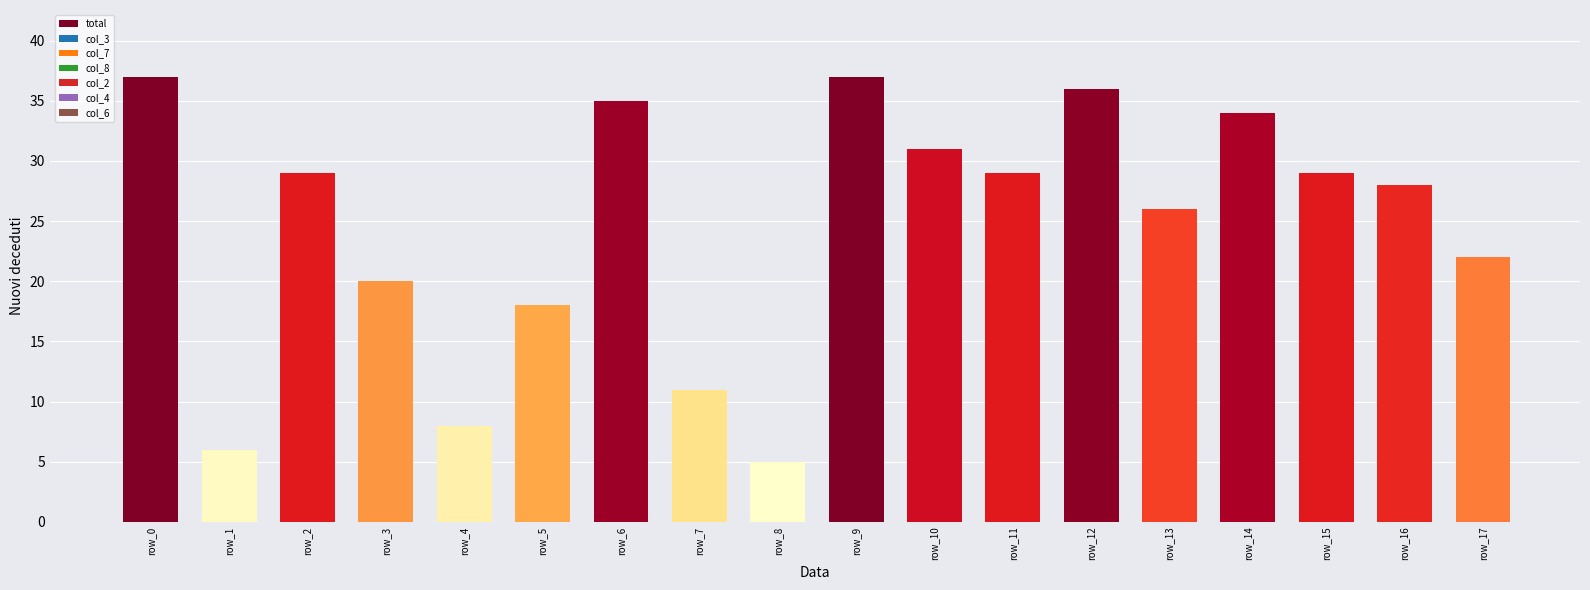

What is the difference between the maximum and minimum values?

32